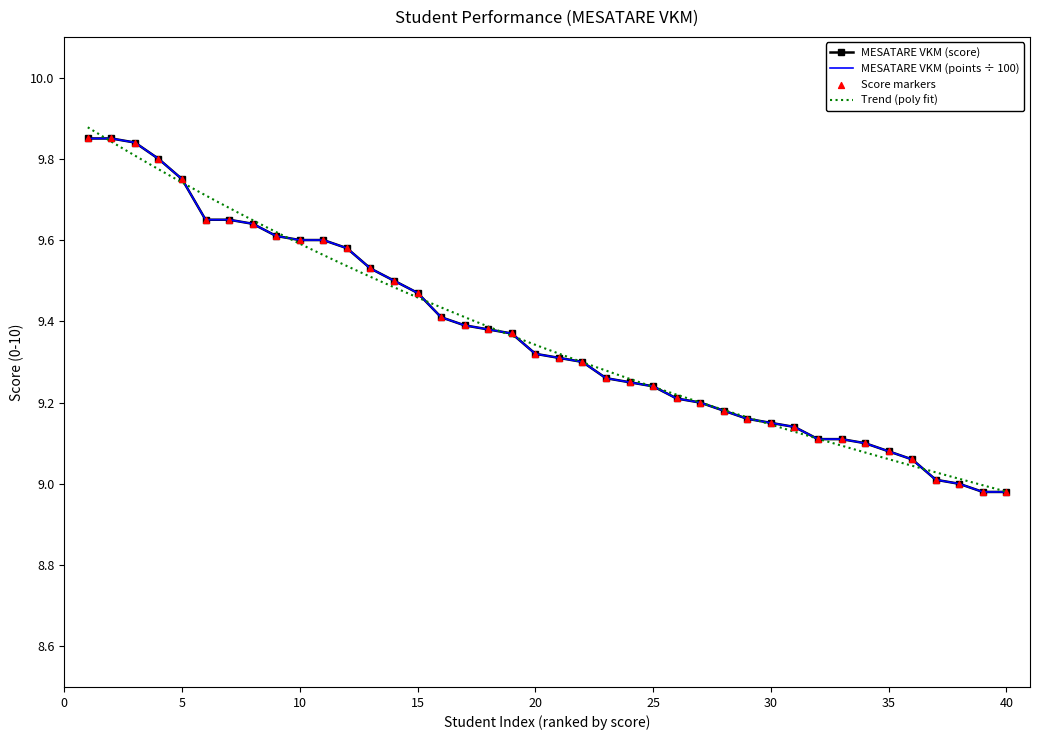

At how many categories does at least one series exceed 9?

37